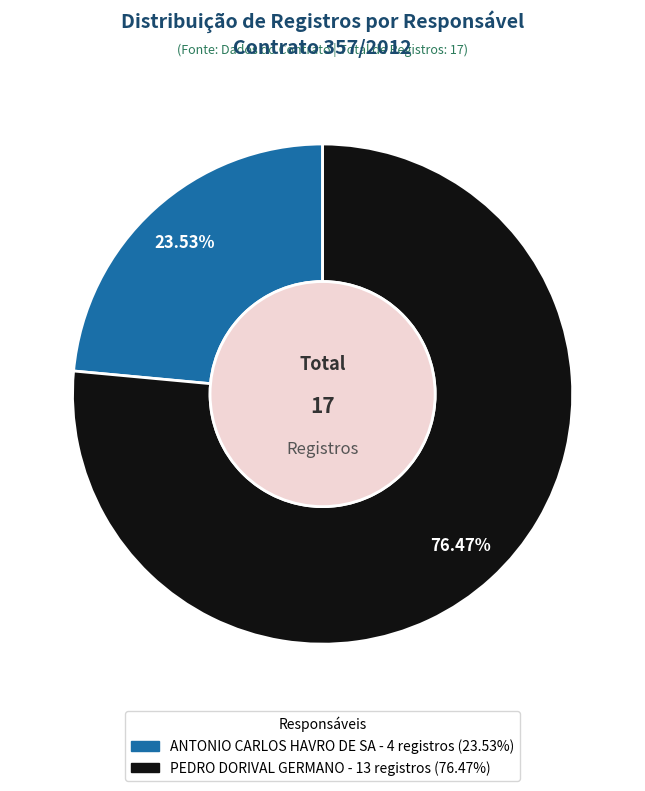

Which has a higher value, ANTONIO CARLOS HAVRO DE SA or PEDRO DORIVAL GERMANO?

PEDRO DORIVAL GERMANO